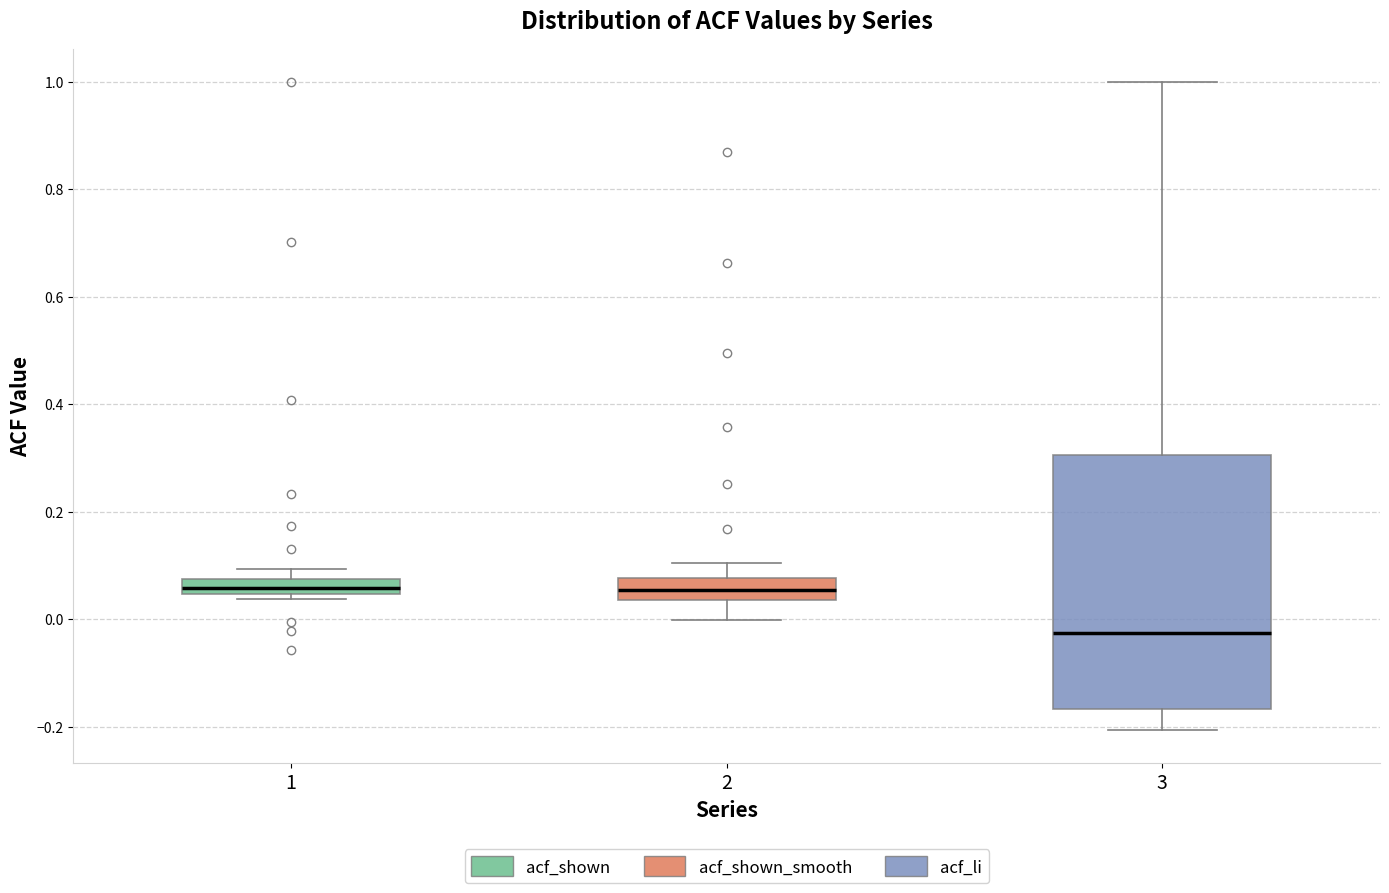

Where does the upper whisker of the box at x = 2 end on the y-axis? The values are not printed on the chart, so give them approximately, as read against the axis.

0.10